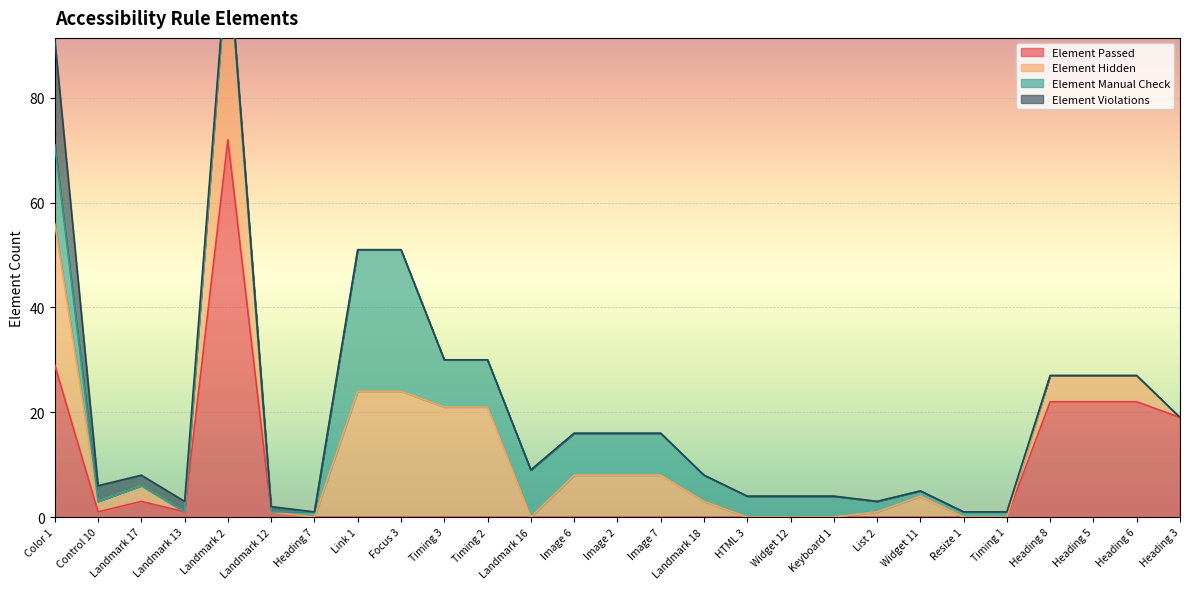

At which label is Element Hidden closest to 18?

Timing 3